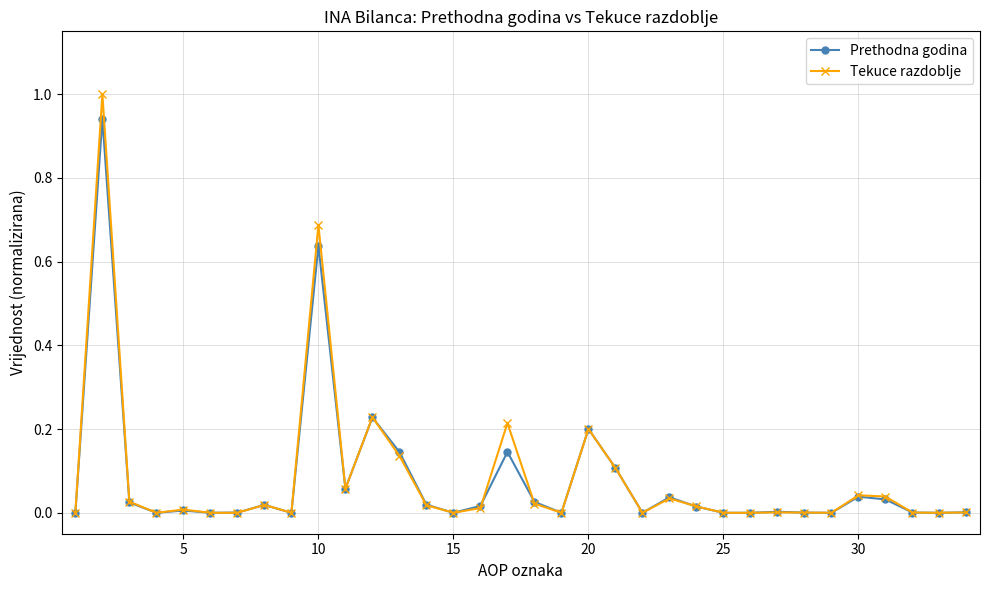

Which series has the largest range (max minus min)?

Tekuce razdoblje